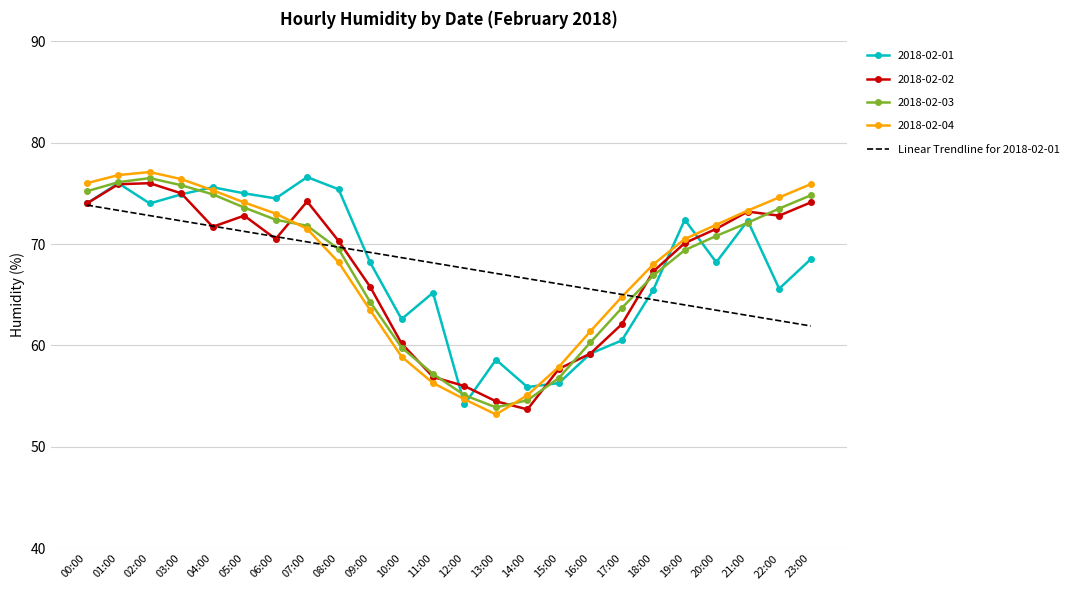

What position from the left is 21:00?

22